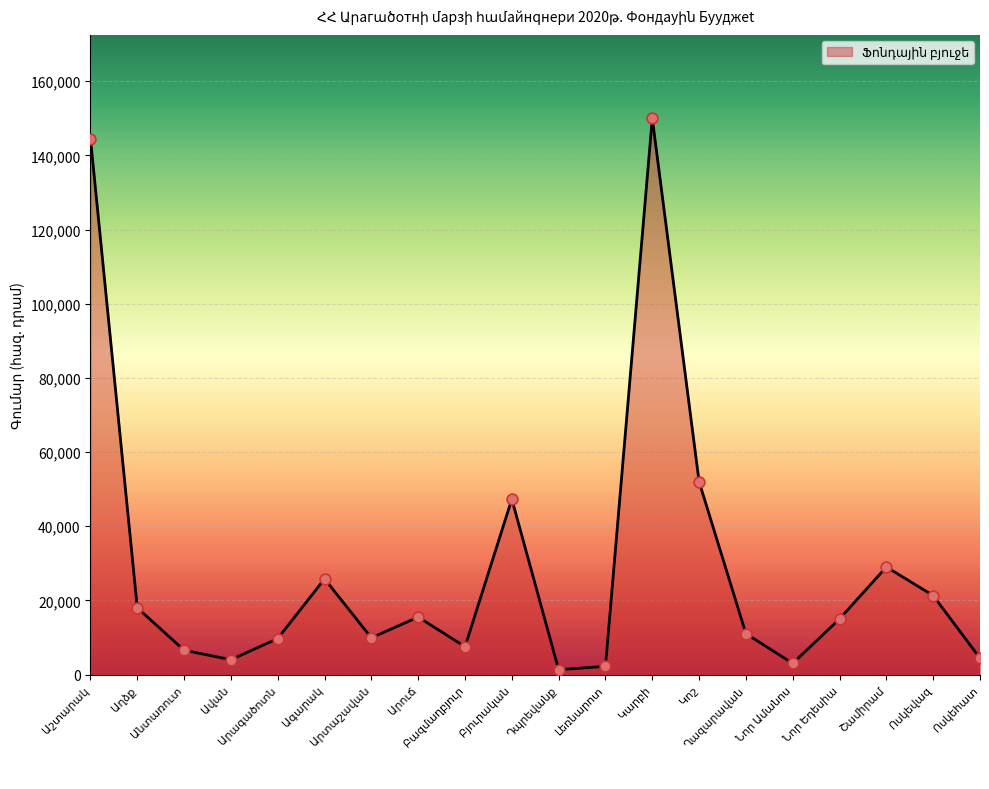

What is the difference between the maximum and minimum values?

148702.8